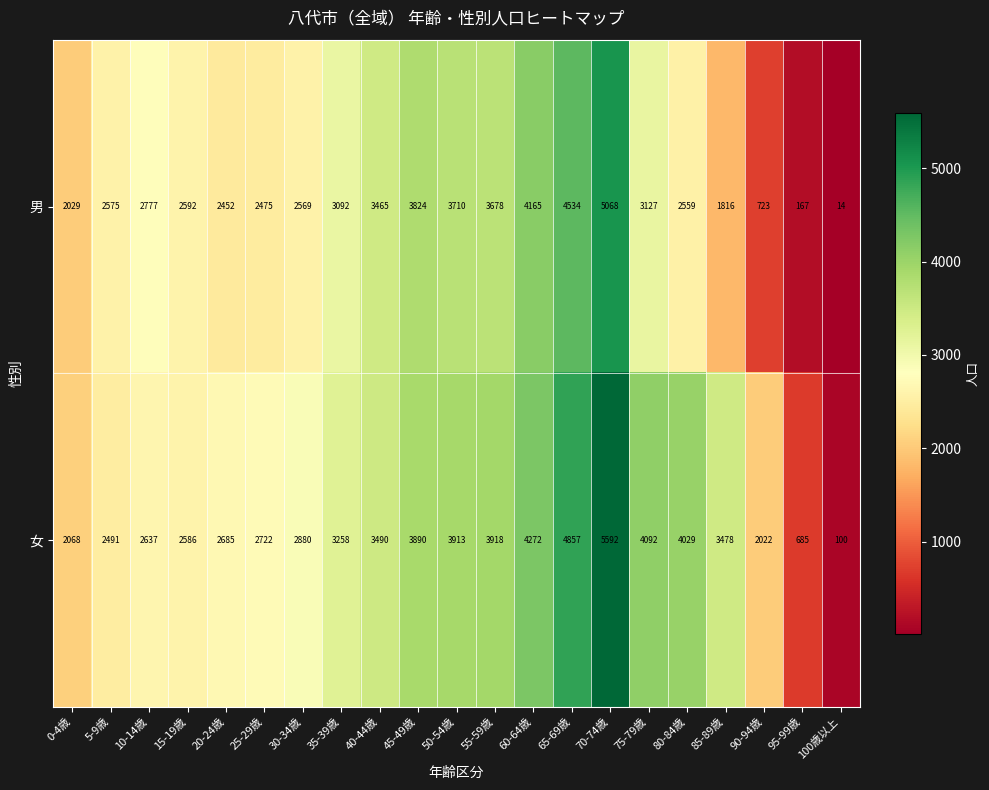

At 90-94歳, list the series in order from largest to smallest.

女, 男